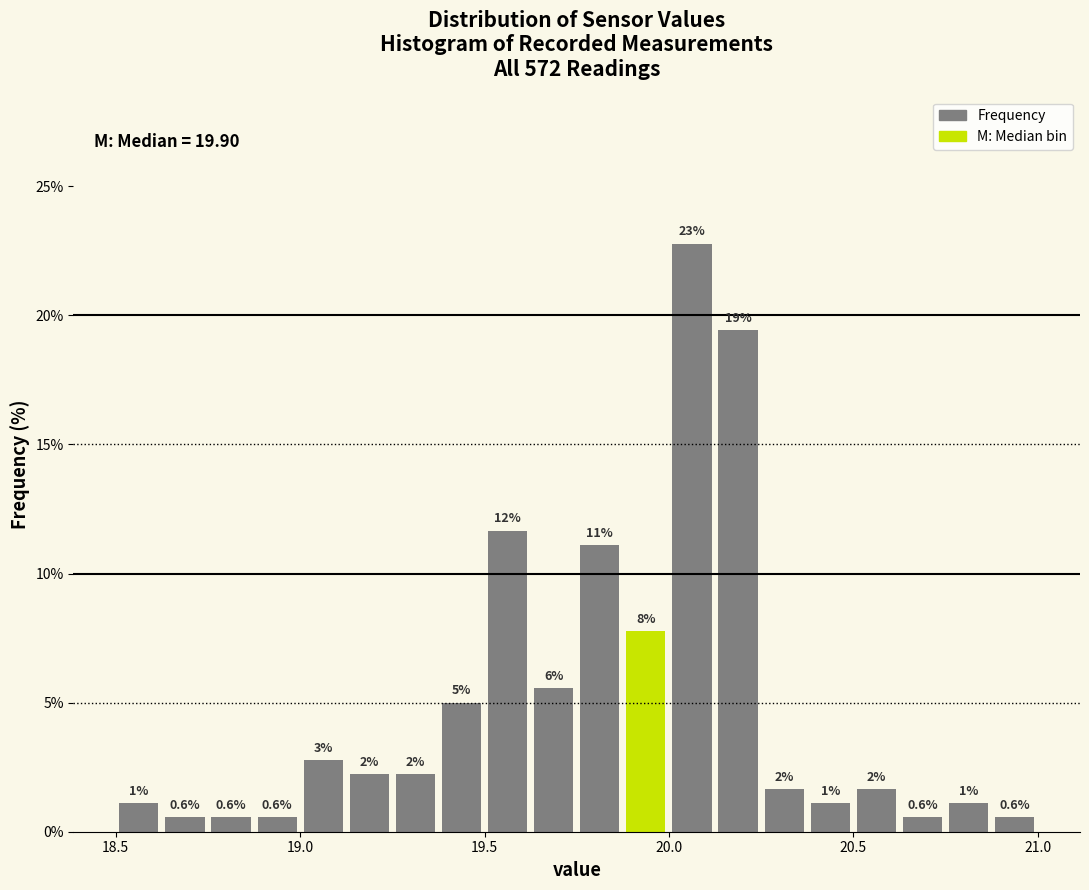

Read against the x-axis, roughly where is the centre of the tallest bar?

20.05